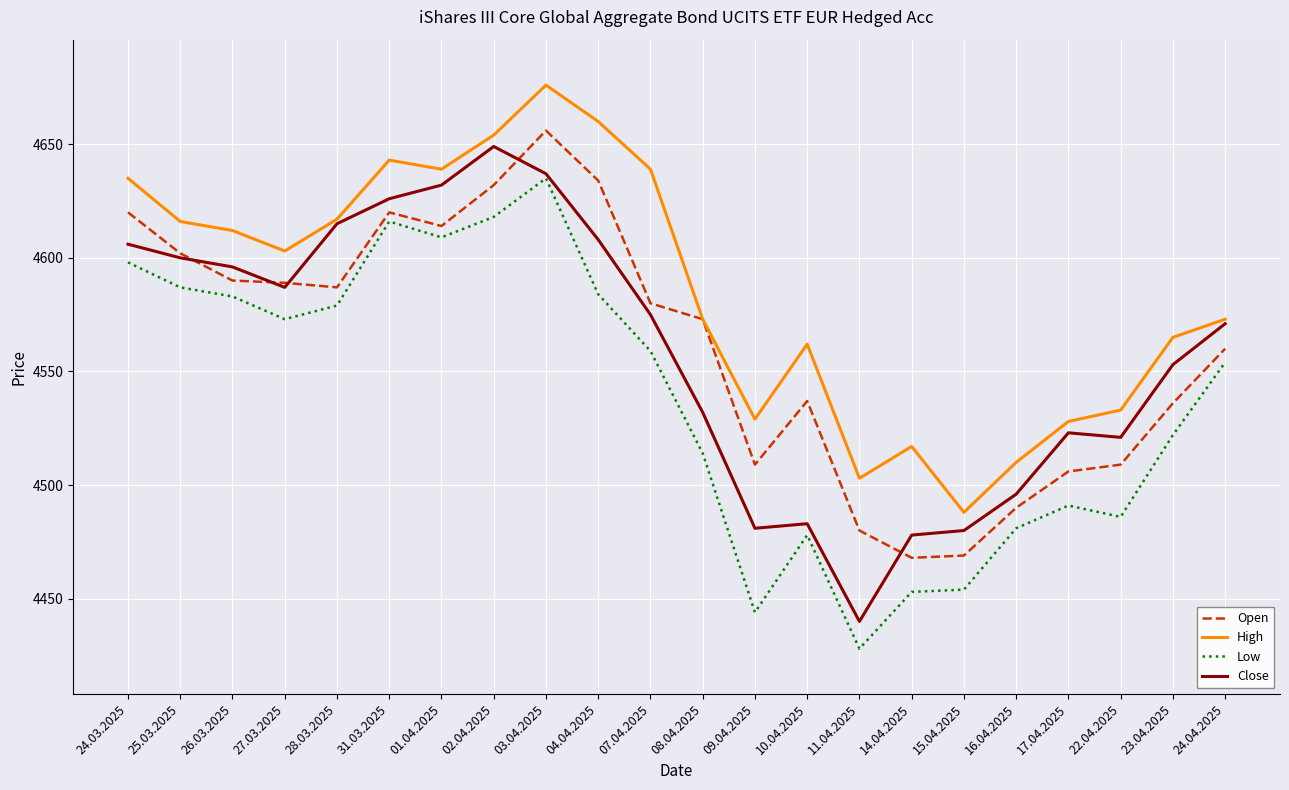

What is the total value across all series at 07.04.2025?

18353